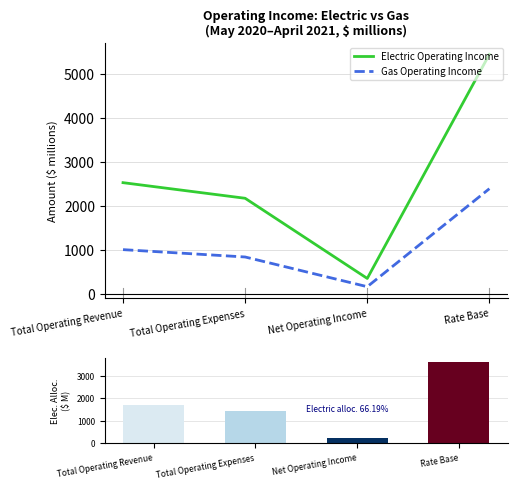

Reading left to right, extract all data points from this chart.

Electric Operating Income: 2529.4	2174.8	354.6	5443.0
Gas Operating Income: 1008.5	841.5	167.0	2392.3
Ranking metric (Electric alloc.): 1674.2	1439.5	234.7	3602.7